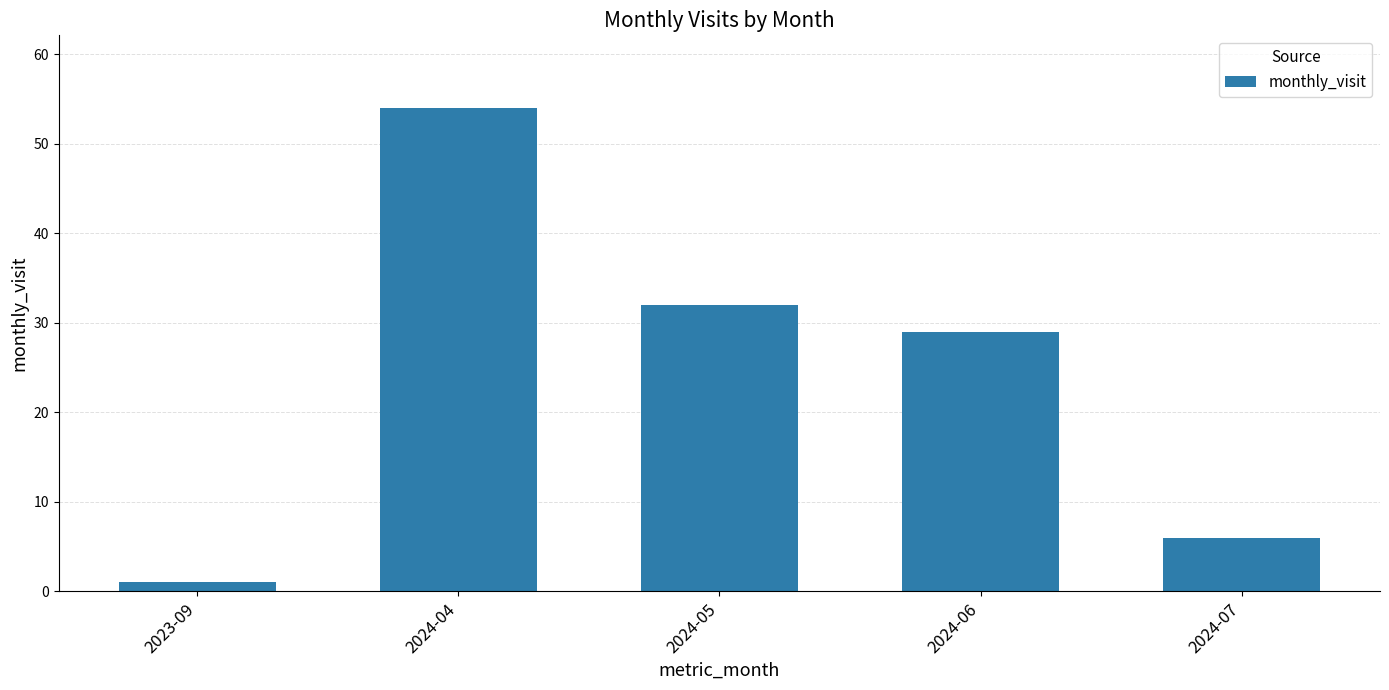

Rank the categories by value from highest to lowest.

2024-04, 2024-05, 2024-06, 2024-07, 2023-09